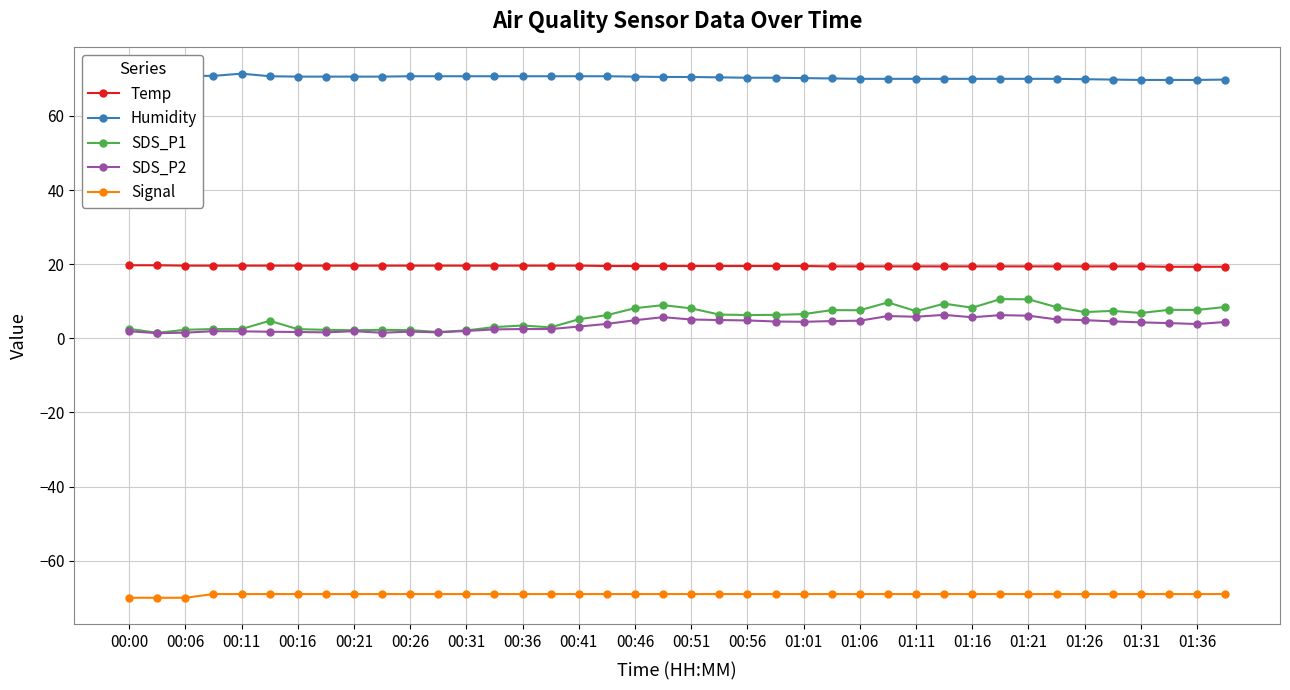

Which series has the largest total across all categories?

Humidity